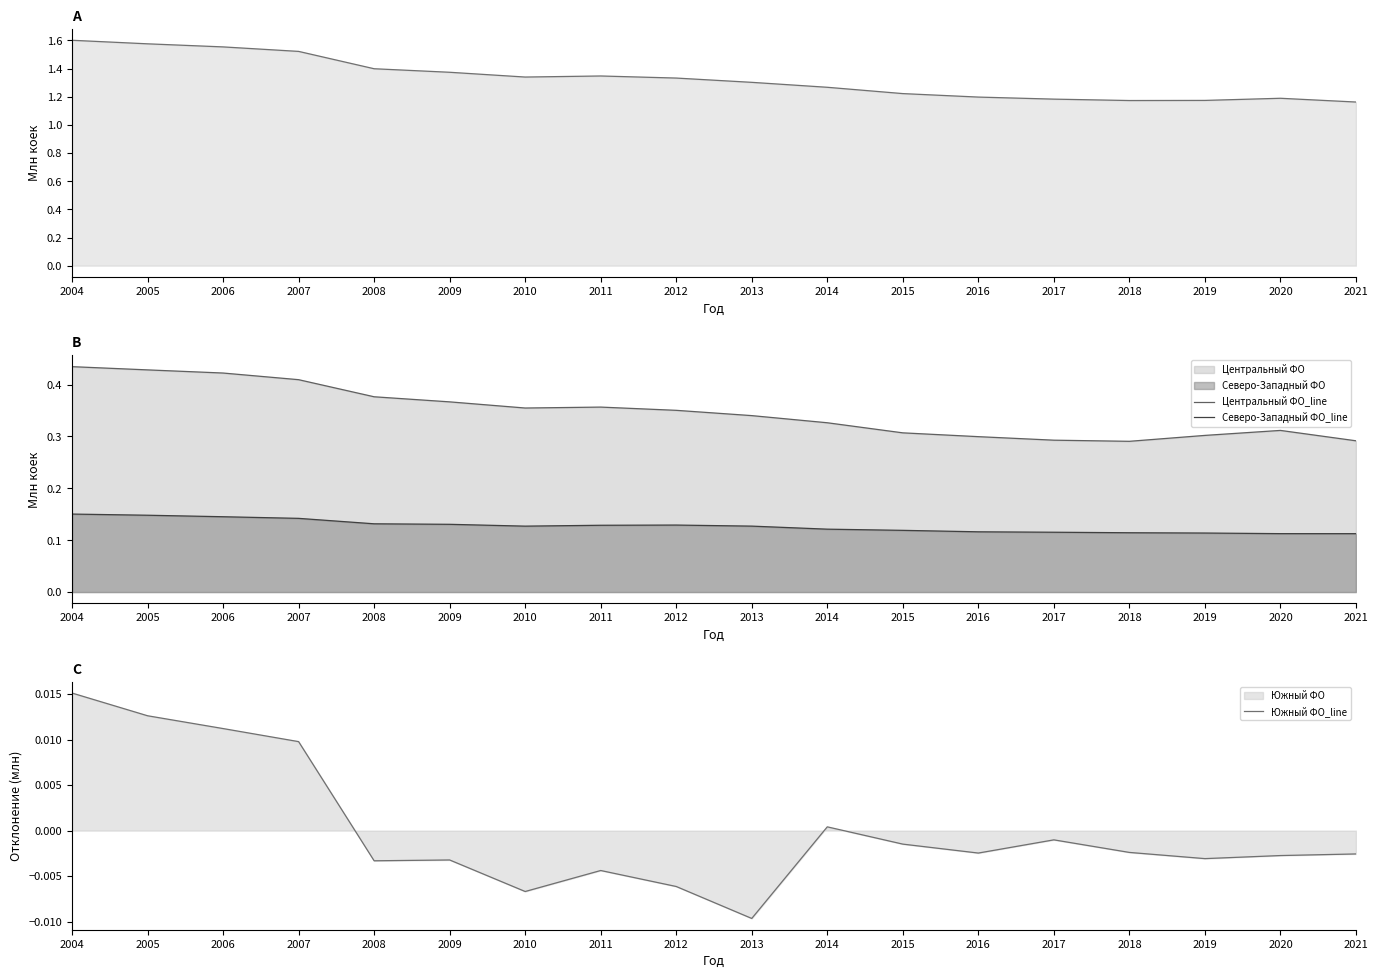

Reading left to right, transcribe all the data shown in this chart.

Российская Федерация_line: 2004=1.6	2005=1.6	2006=1.6	2007=1.5	2008=1.4	2009=1.4	2010=1.3	2011=1.3	2012=1.3	2013=1.3	2014=1.3	2015=1.2	2016=1.2	2017=1.2	2018=1.2	2019=1.2	2020=1.2	2021=1.2
Центральный ФО_line: 2004=0.4	2005=0.4	2006=0.4	2007=0.4	2008=0.4	2009=0.4	2010=0.4	2011=0.4	2012=0.4	2013=0.3	2014=0.3	2015=0.3	2016=0.3	2017=0.3	2018=0.3	2019=0.3	2020=0.3	2021=0.3
Северо-Западный ФО_line: 2004=0.2	2005=0.1	2006=0.1	2007=0.1	2008=0.1	2009=0.1	2010=0.1	2011=0.1	2012=0.1	2013=0.1	2014=0.1	2015=0.1	2016=0.1	2017=0.1	2018=0.1	2019=0.1	2020=0.1	2021=0.1
Южный ФО_line: 2004=0.0	2005=0.0	2006=0.0	2007=0.0	2008=-0.0	2009=-0.0	2010=-0.0	2011=-0.0	2012=-0.0	2013=-0.0	2014=0.0	2015=-0.0	2016=-0.0	2017=-0.0	2018=-0.0	2019=-0.0	2020=-0.0	2021=-0.0